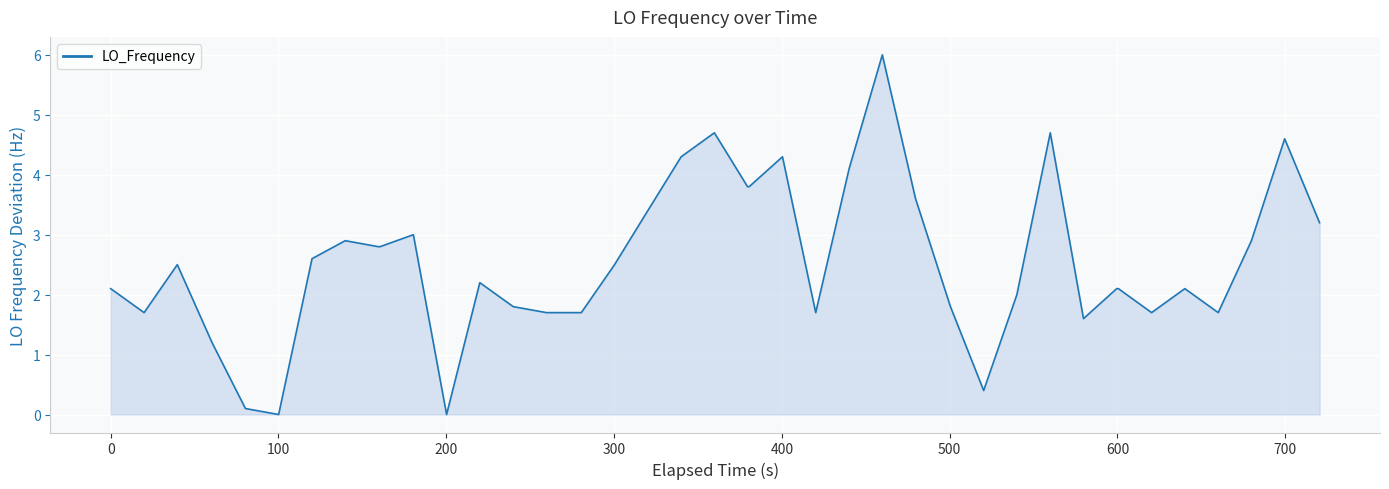

What is the difference between the maximum and minimum values?

6.0